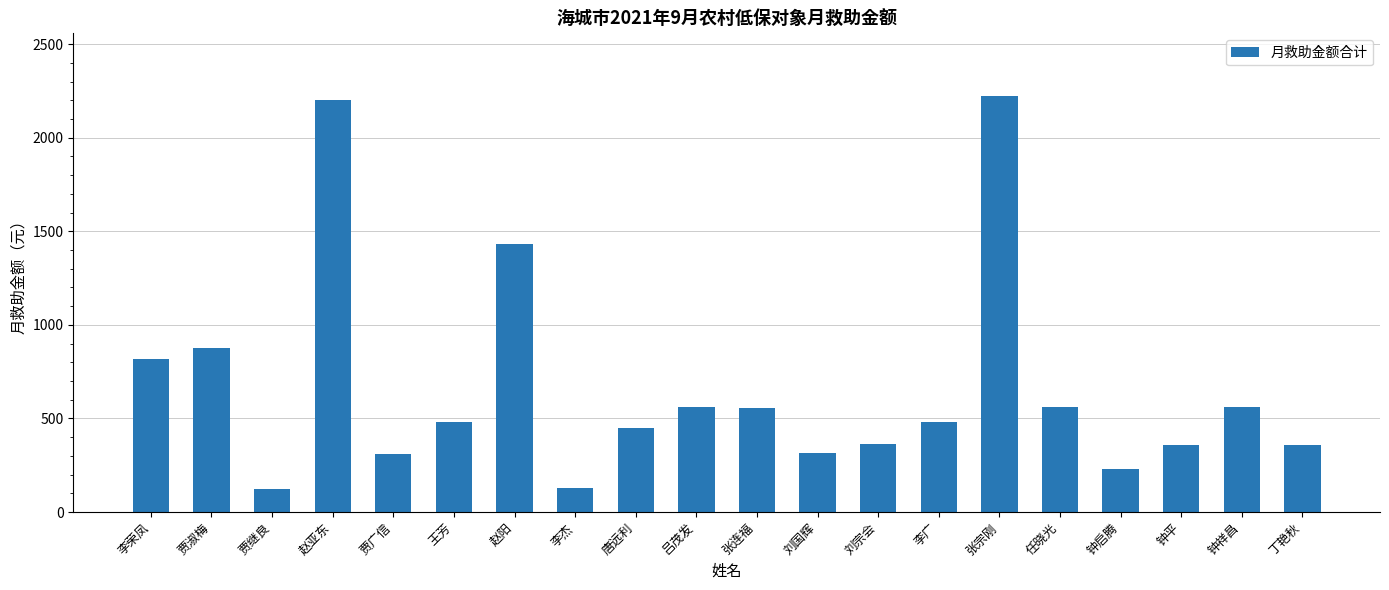

Are the bars grouped side by side (vs. stacked)?

No